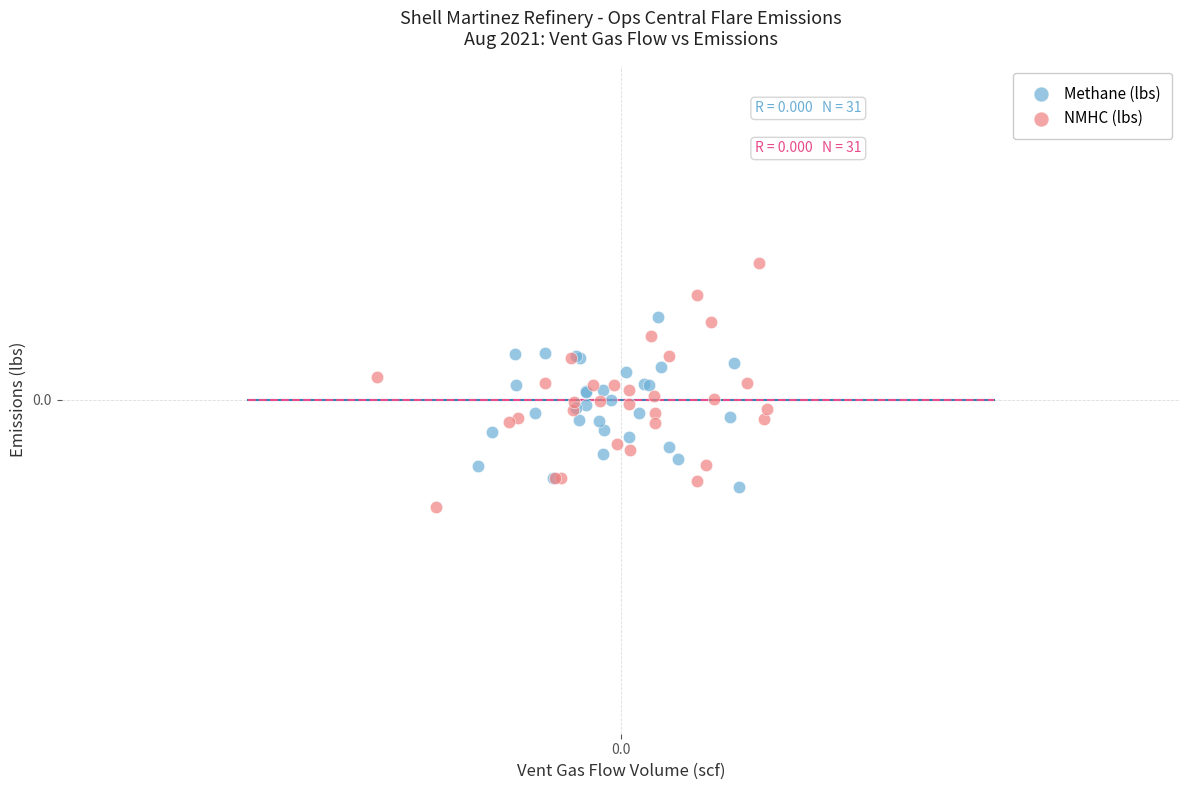

Which series reaches the minimum Y coordinate?

NMHC (lbs)